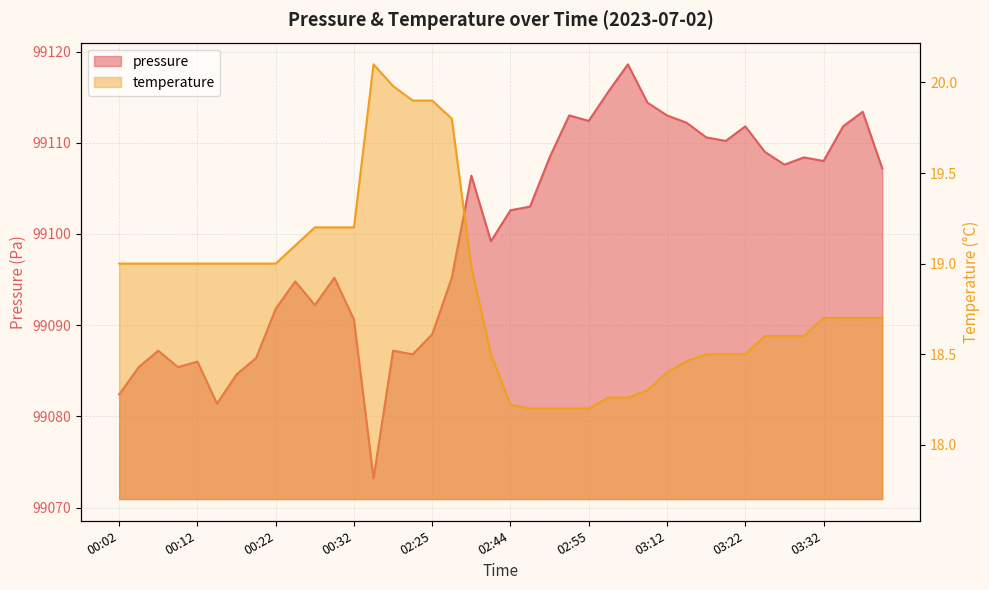

At which category does temperature reach its first local peak?

01:55